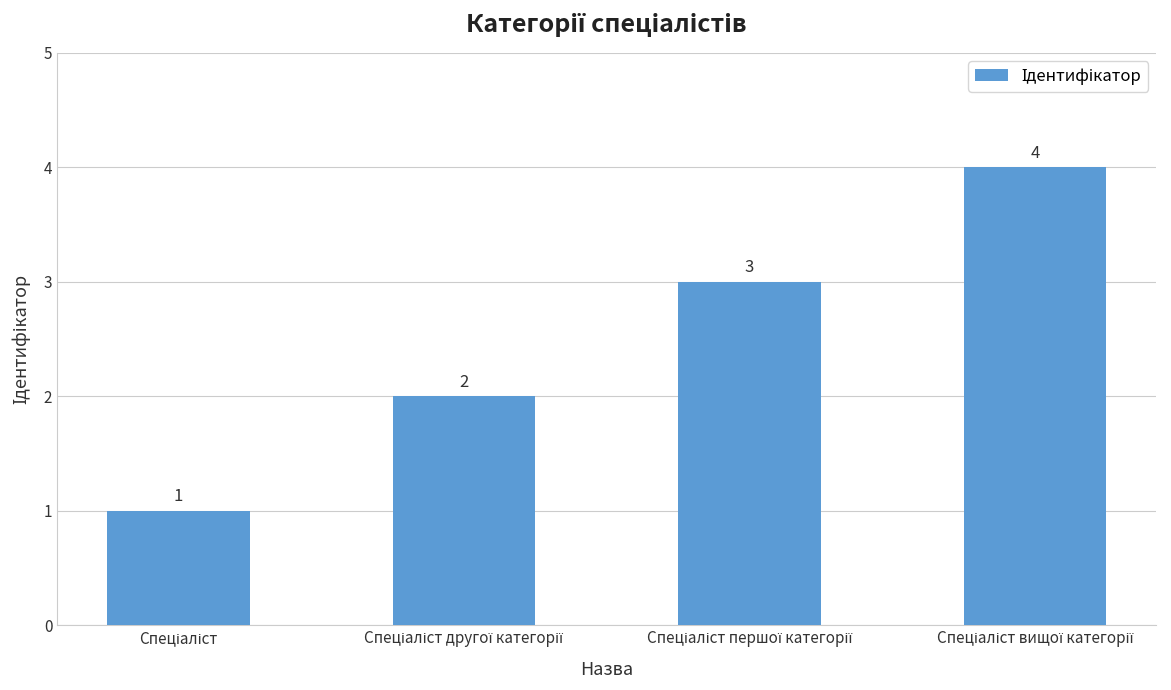

Count the values in the range 2 to 4.

3